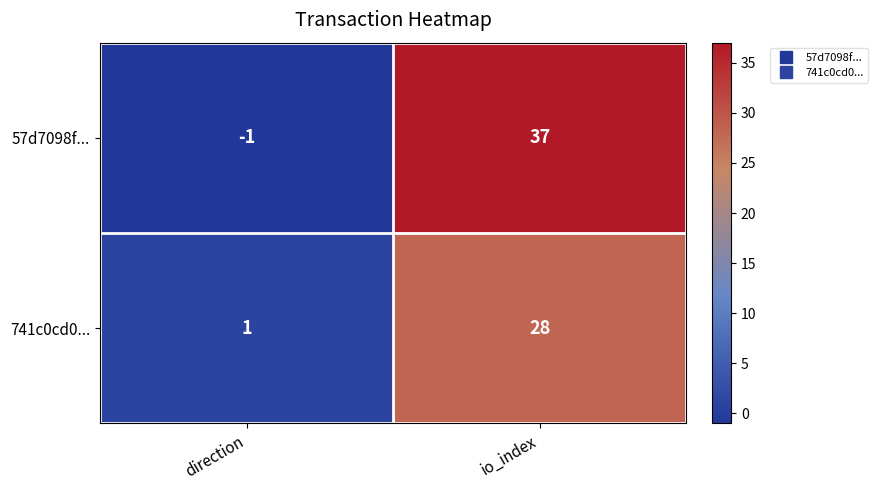

Count the number of data series in this chart.

2